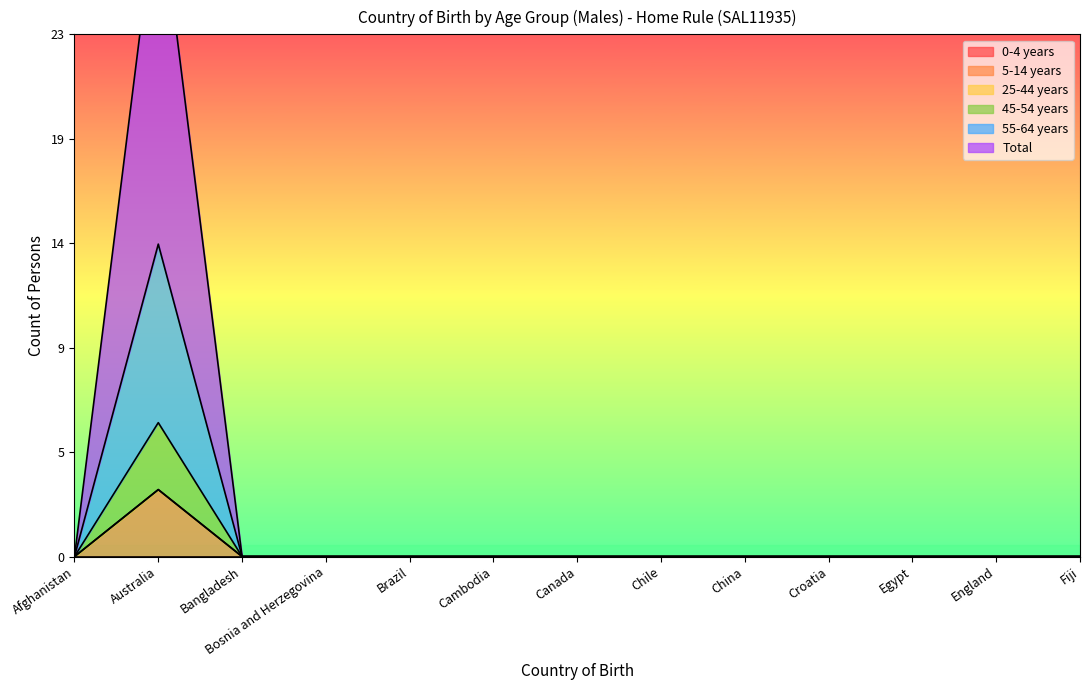

At which label does Total reach its minimum?

Afghanistan